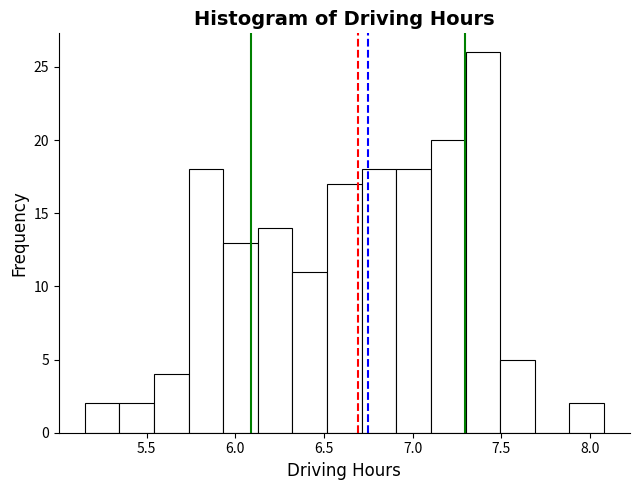

Read against the x-axis, roughly where is the centre of the tallest bar?

7.40